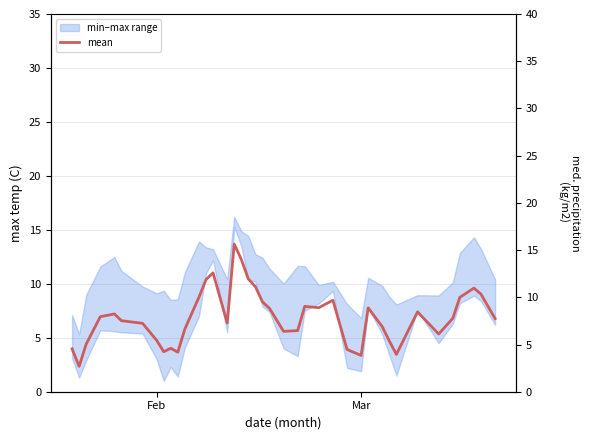

How many interior local peaks (higher than both neighbors) does the data have?

9